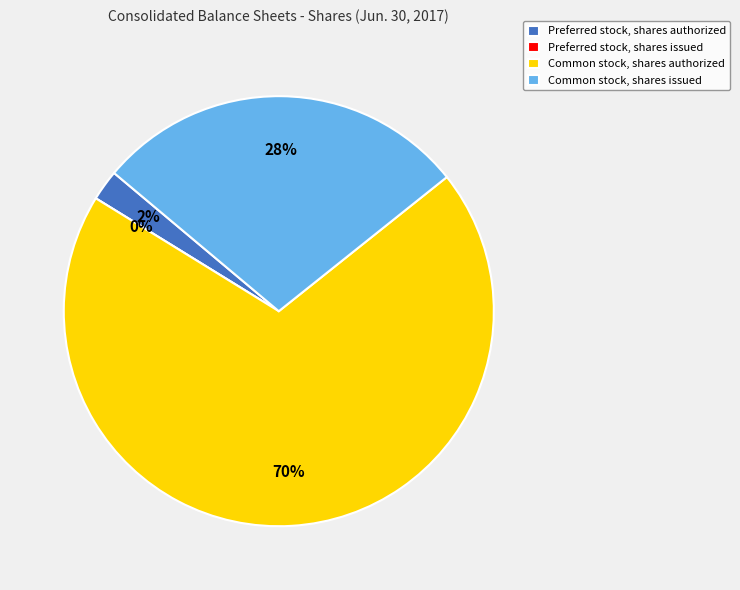

Which category accounts for the majority?

Common stock, shares authorized